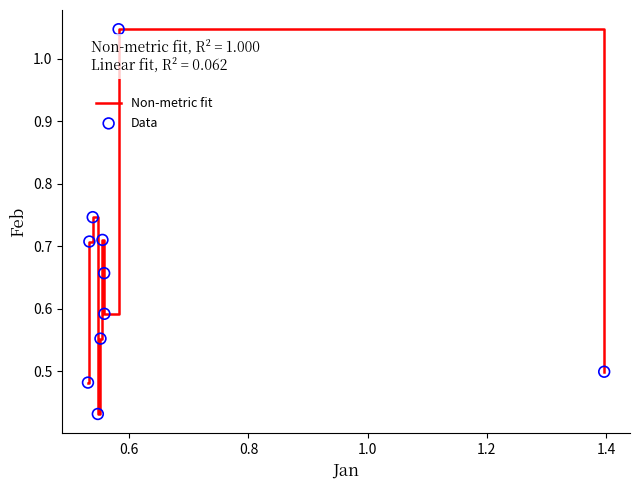

How many lines are shown in the chart?

1